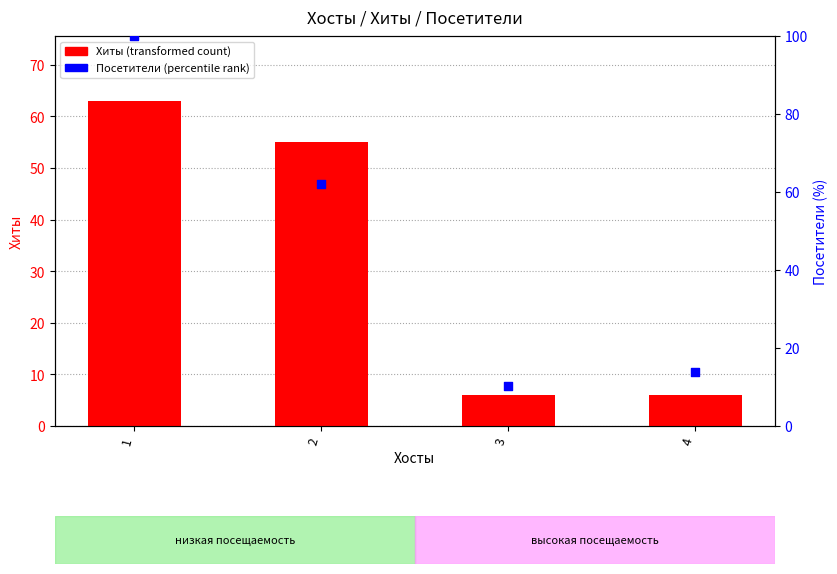

At which category is the sum across all series the highest?

1